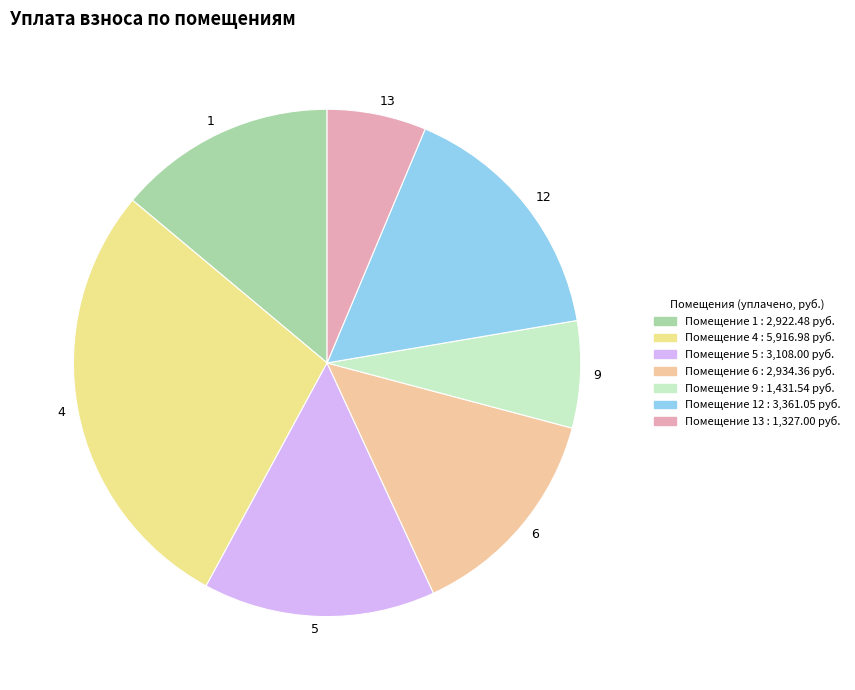

Does 6 account for over 50% of the chart?

No